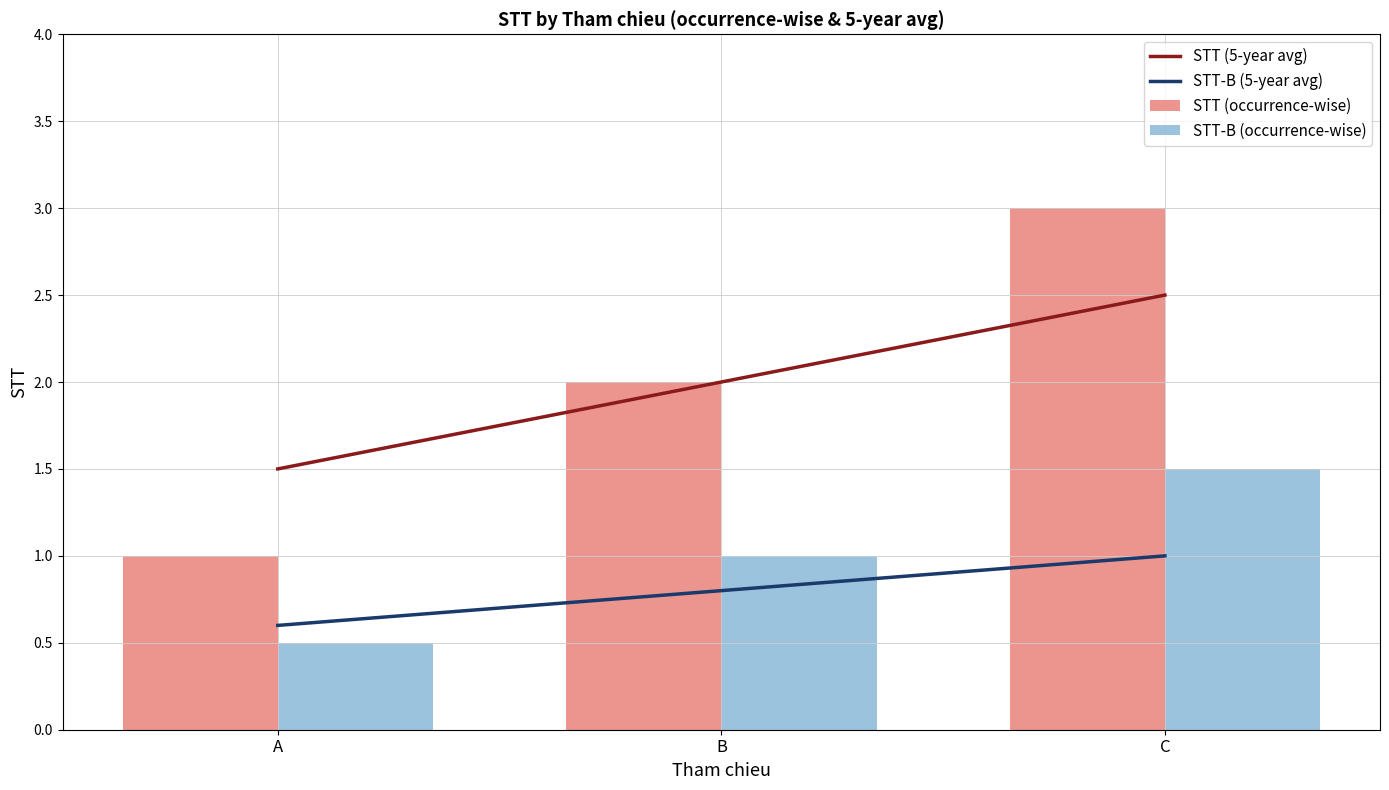

Which has a higher value, C or A?

C